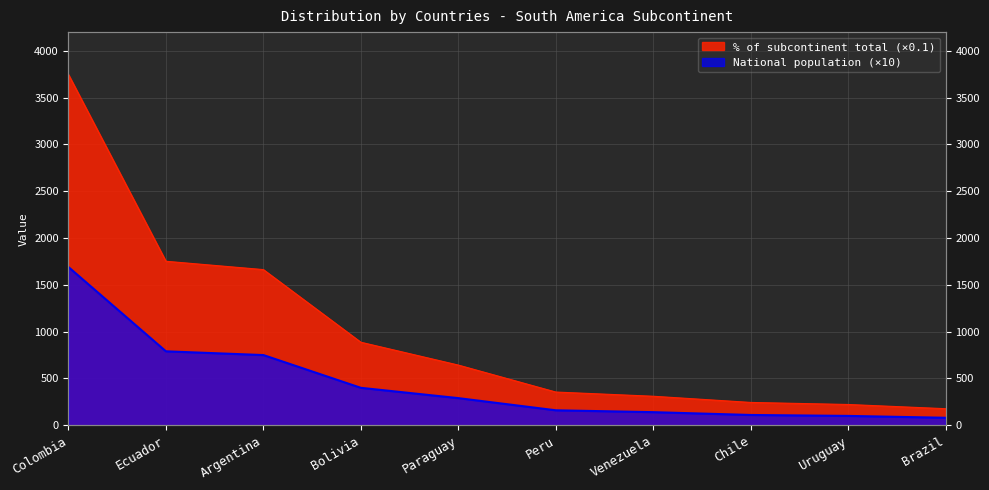

What is the average value of the % of subcontinent total series?

1000